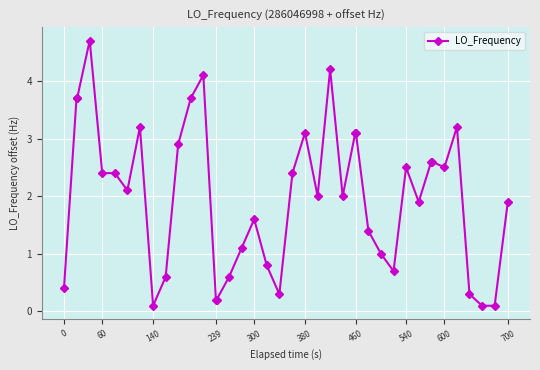

What is the value of the 32nd point from the left?

1.9